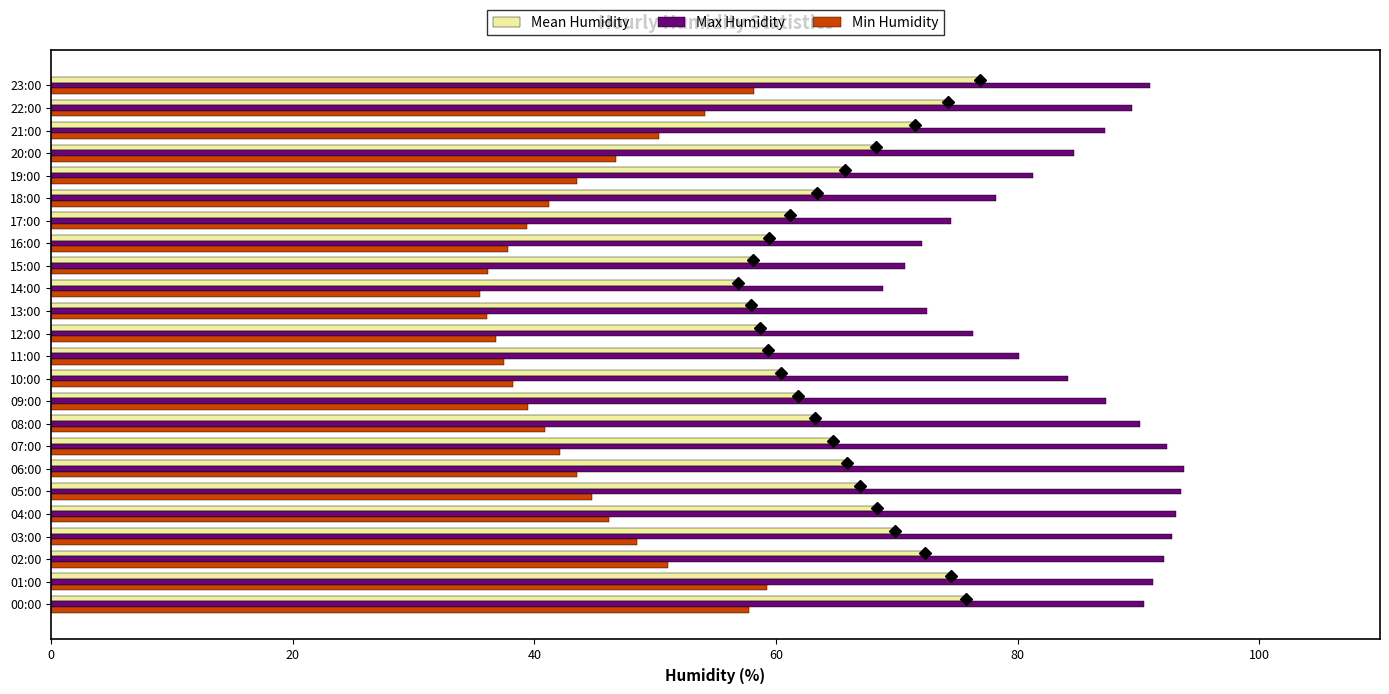

Which series changed the most between 00:00 and 08:00?

Min Humidity